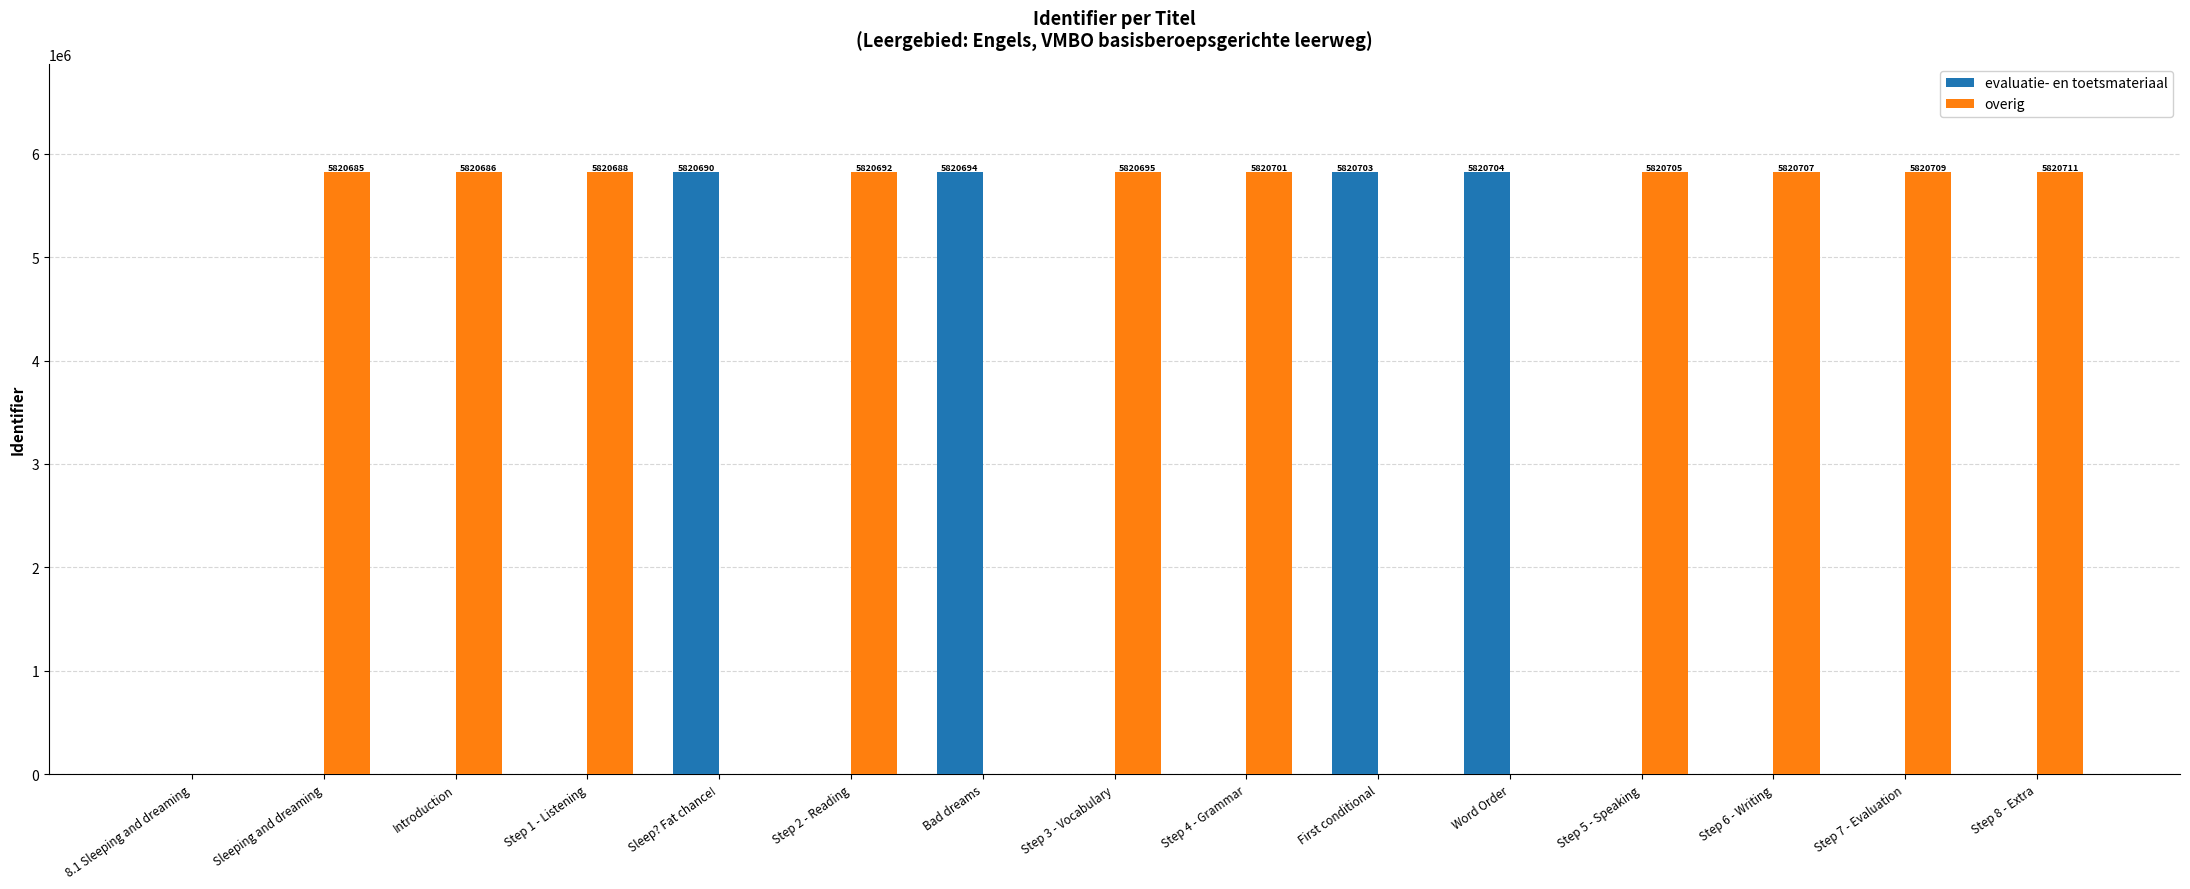

What are all the series names shown in the legend?

evaluatie- en toetsmateriaal, overig